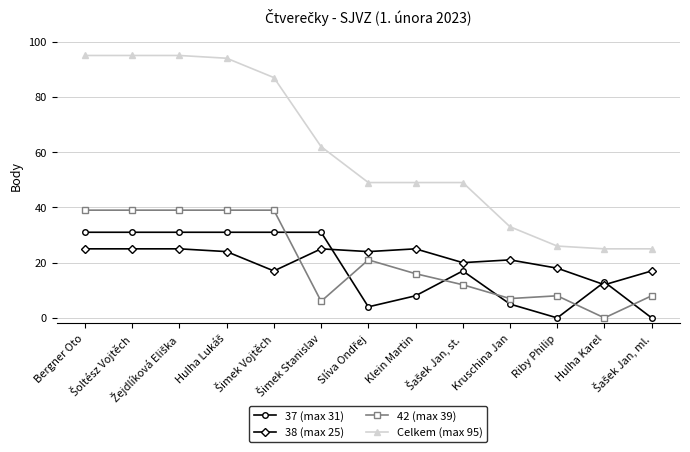

What is the greatest value displayed?

95